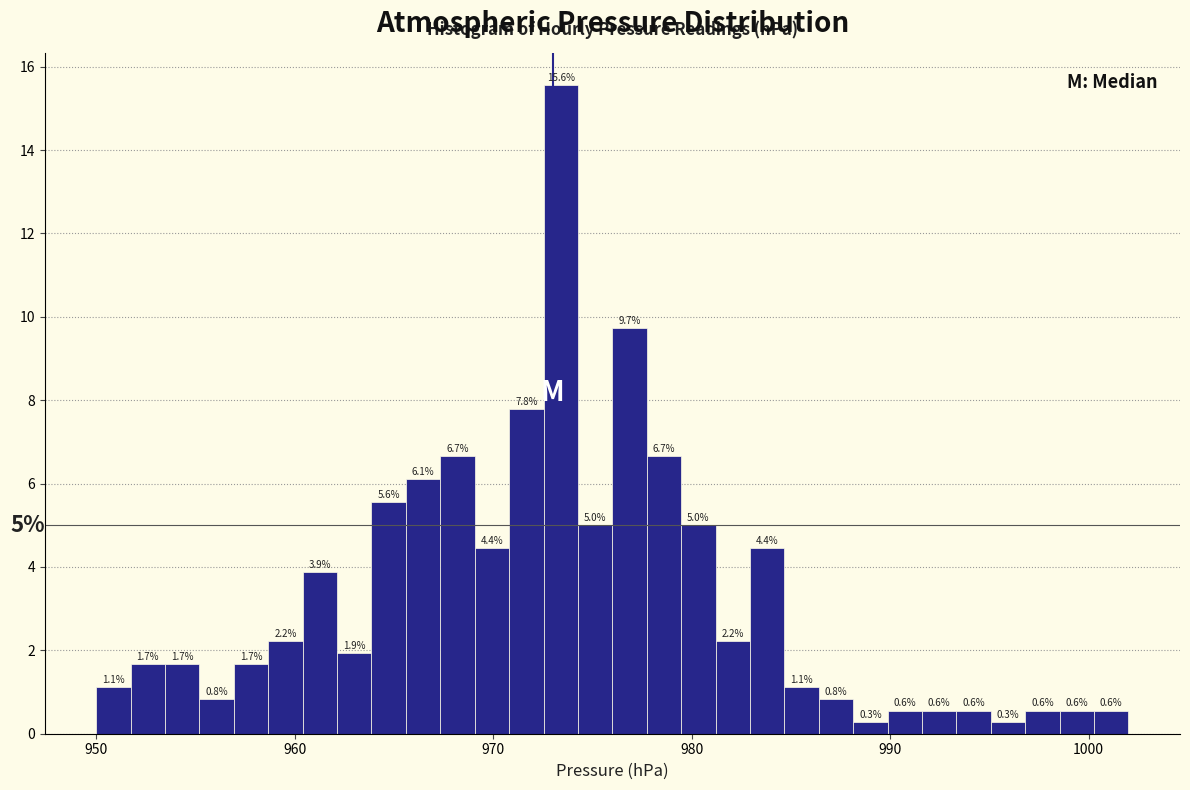

Read against the x-axis, roughly where is the centre of the tallest bar?

973